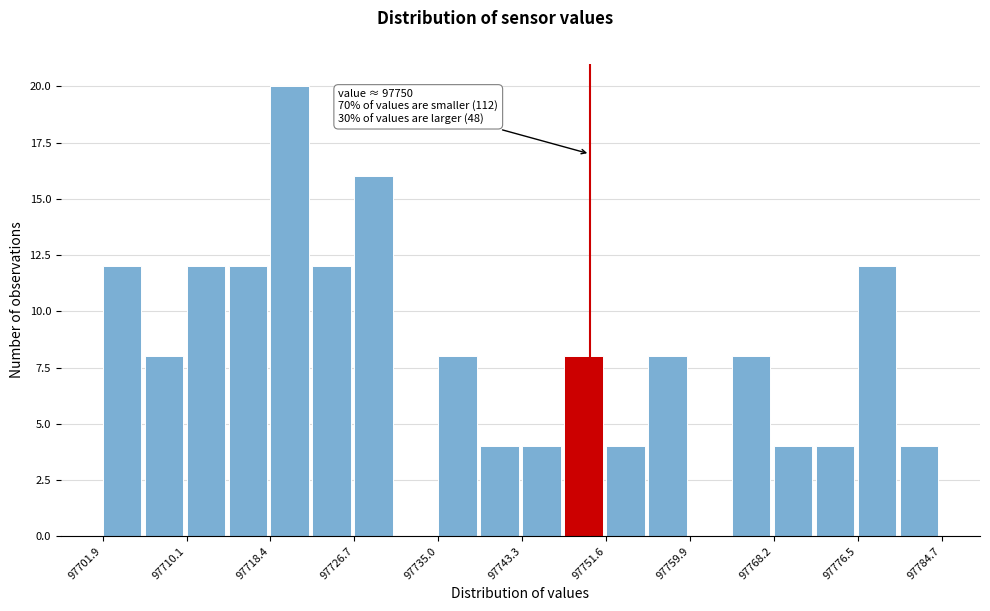

Over which range of the x-axis is the bar tallest?

97718 to 97723